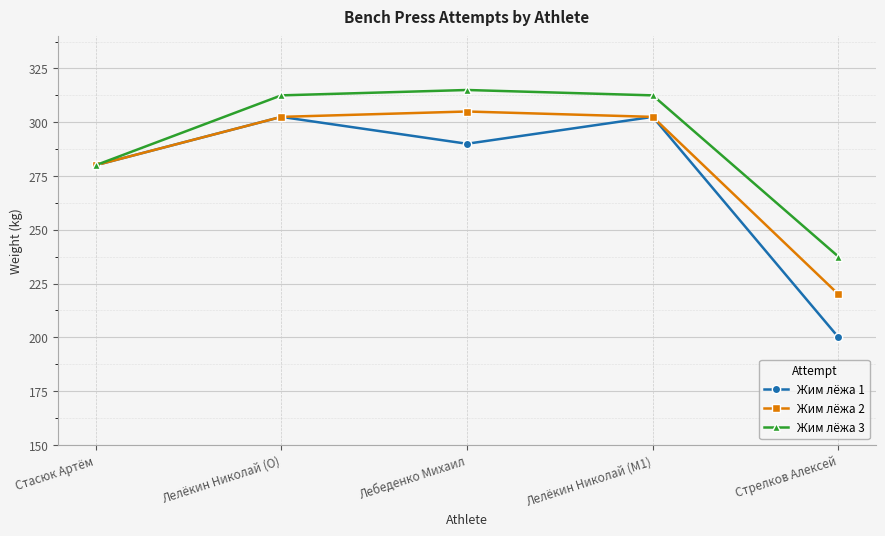

How many categories are shown in the chart?

5